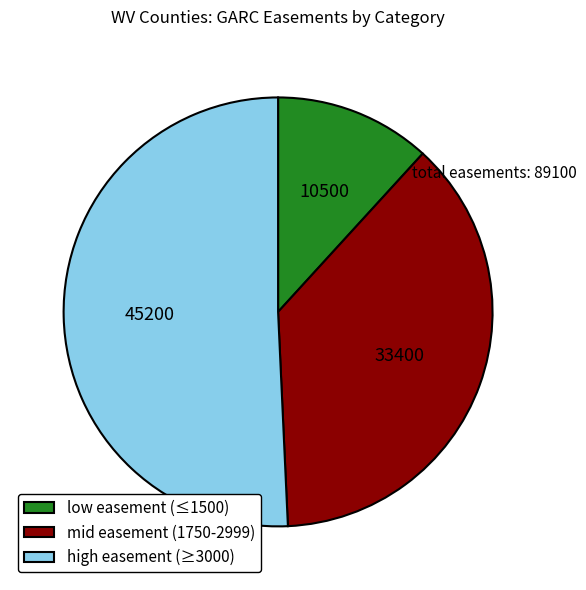

Rank the categories by value from lowest to highest.

low easement (≤1500), mid easement (1750-2999), high easement (≥3000)